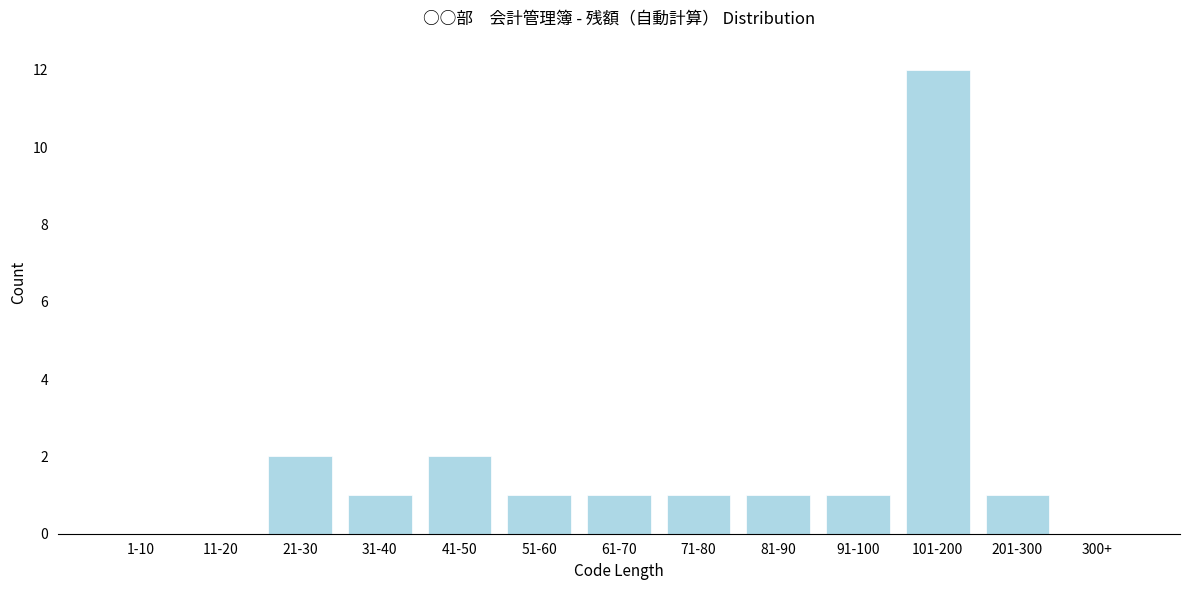

Reading right to left, extract all data points from this chart.

300+=0	201-300=1	101-200=12	91-100=1	81-90=1	71-80=1	61-70=1	51-60=1	41-50=2	31-40=1	21-30=2	11-20=0	1-10=0